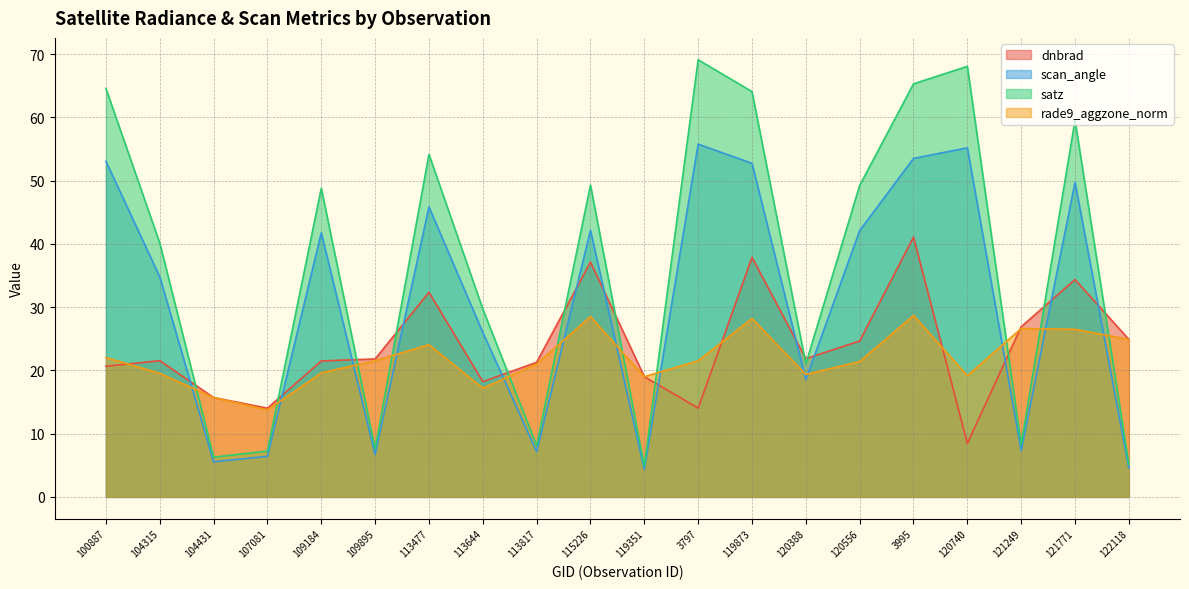

How many lines are shown in the chart?

4